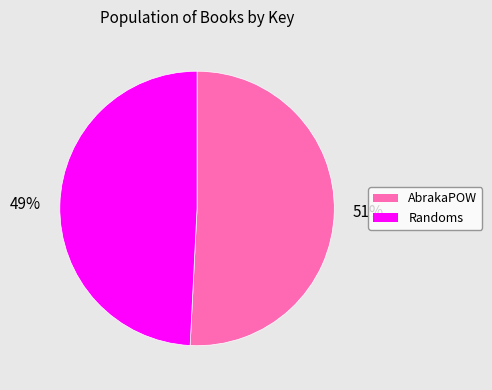

True or false: Randoms accounts for 49% of the total.

True